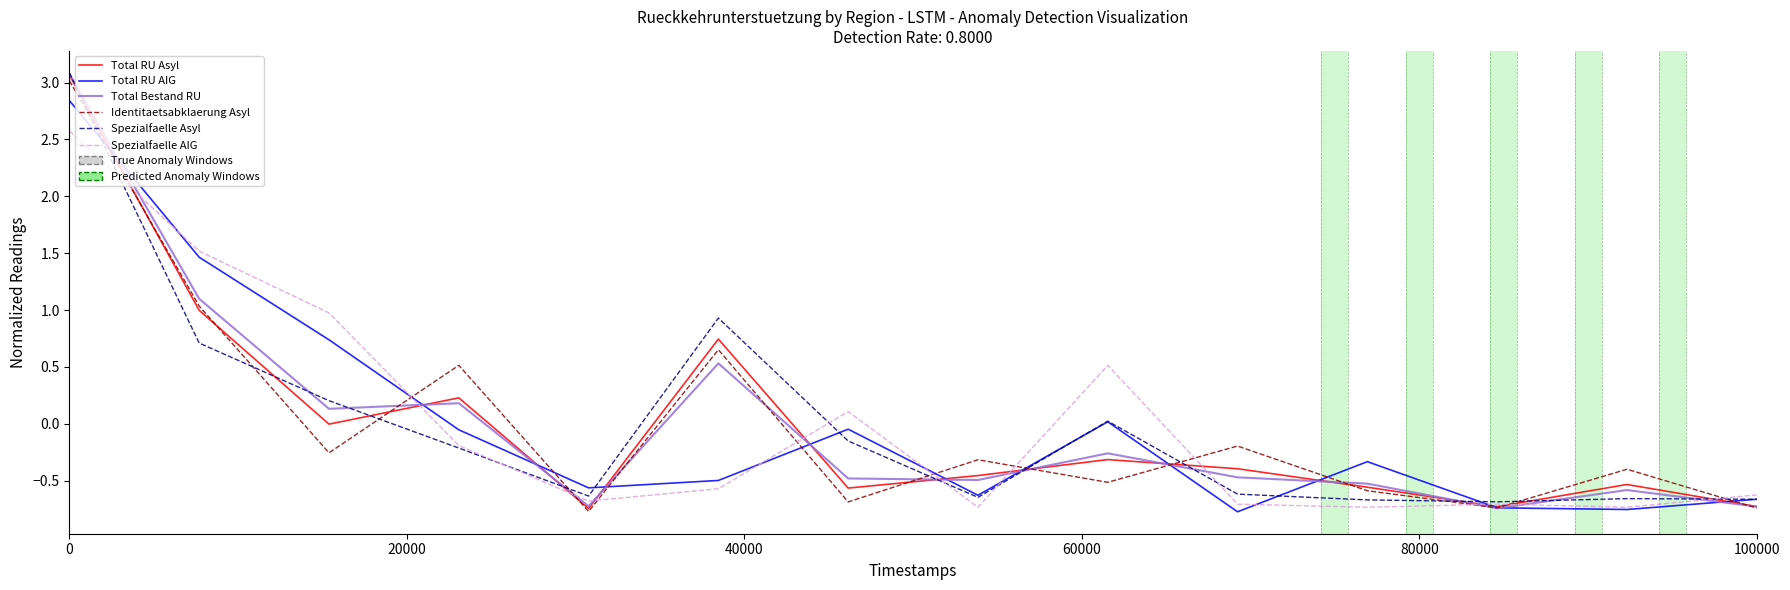

Does the chart display data point markers on the line(s)?

No